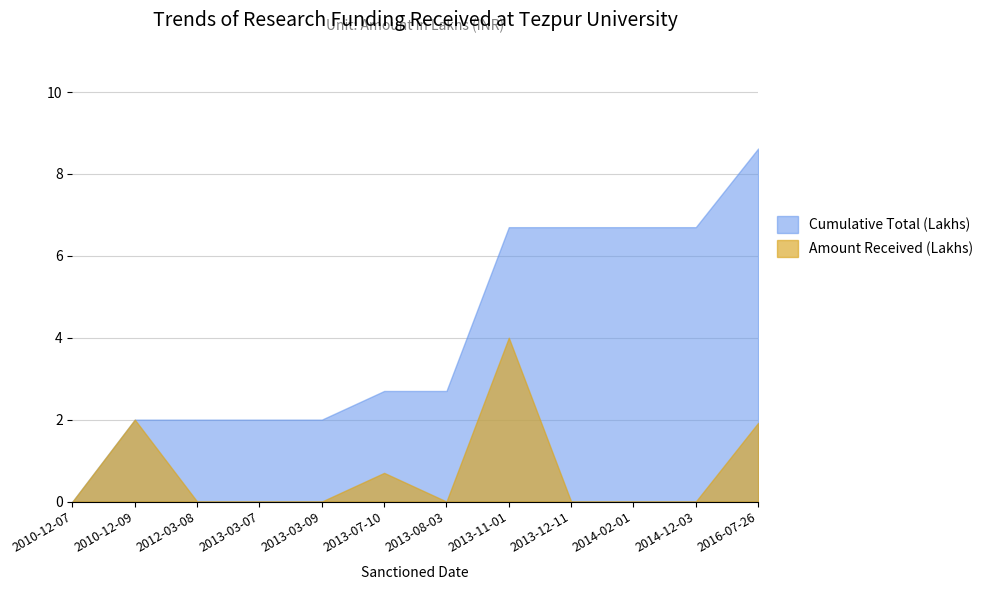

At how many categories does at least one series exceed 1?

11